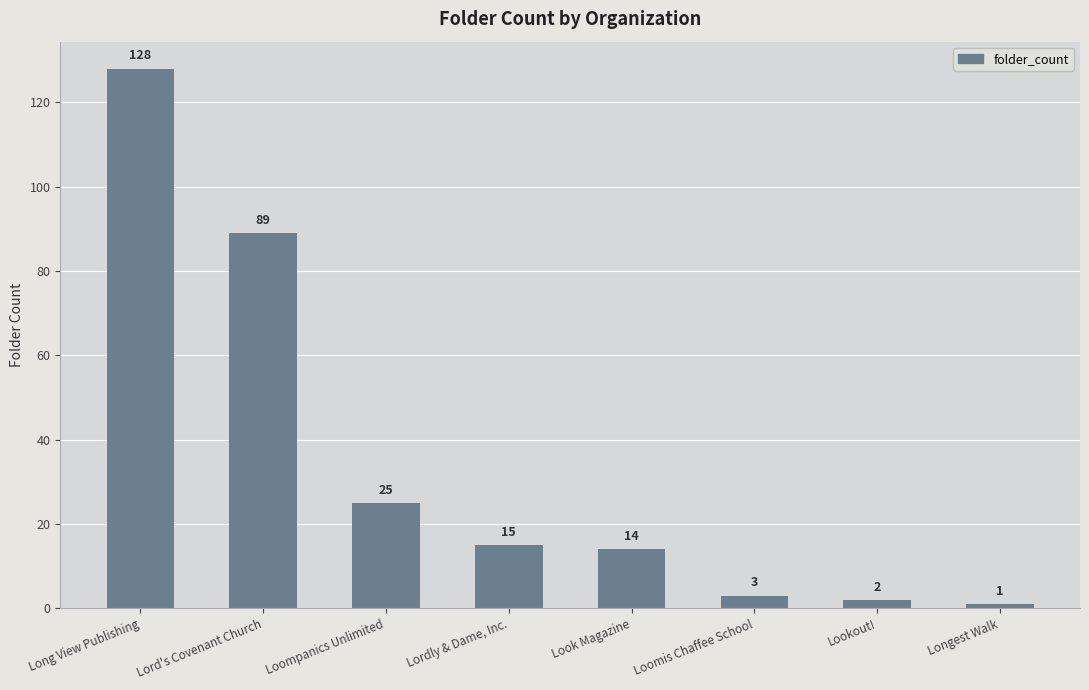

The value at Loompanics Unlimited is 25. True or false?

True